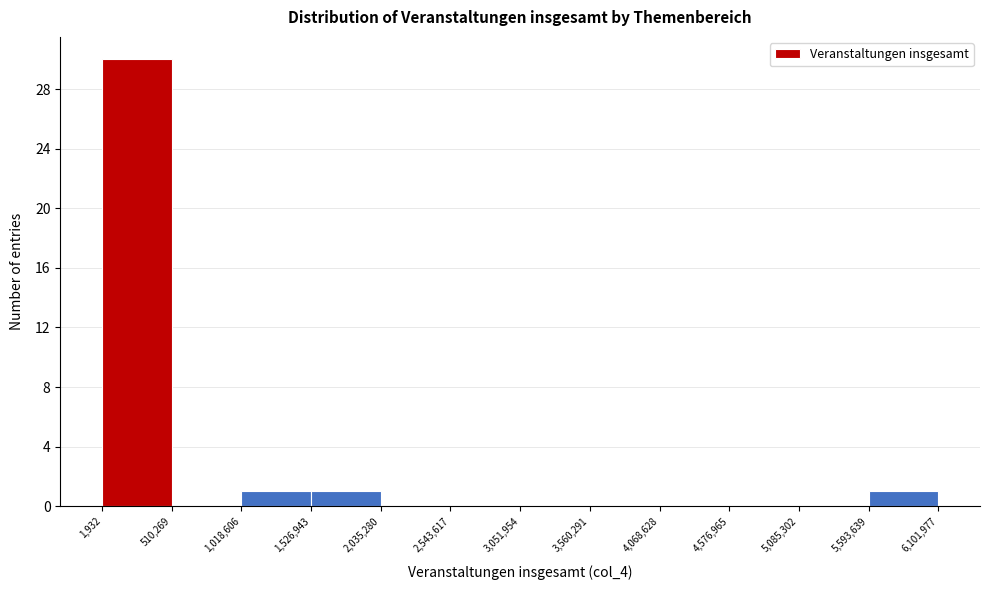

Which range on the x-axis has the tallest bar?

1,932 to 510,269